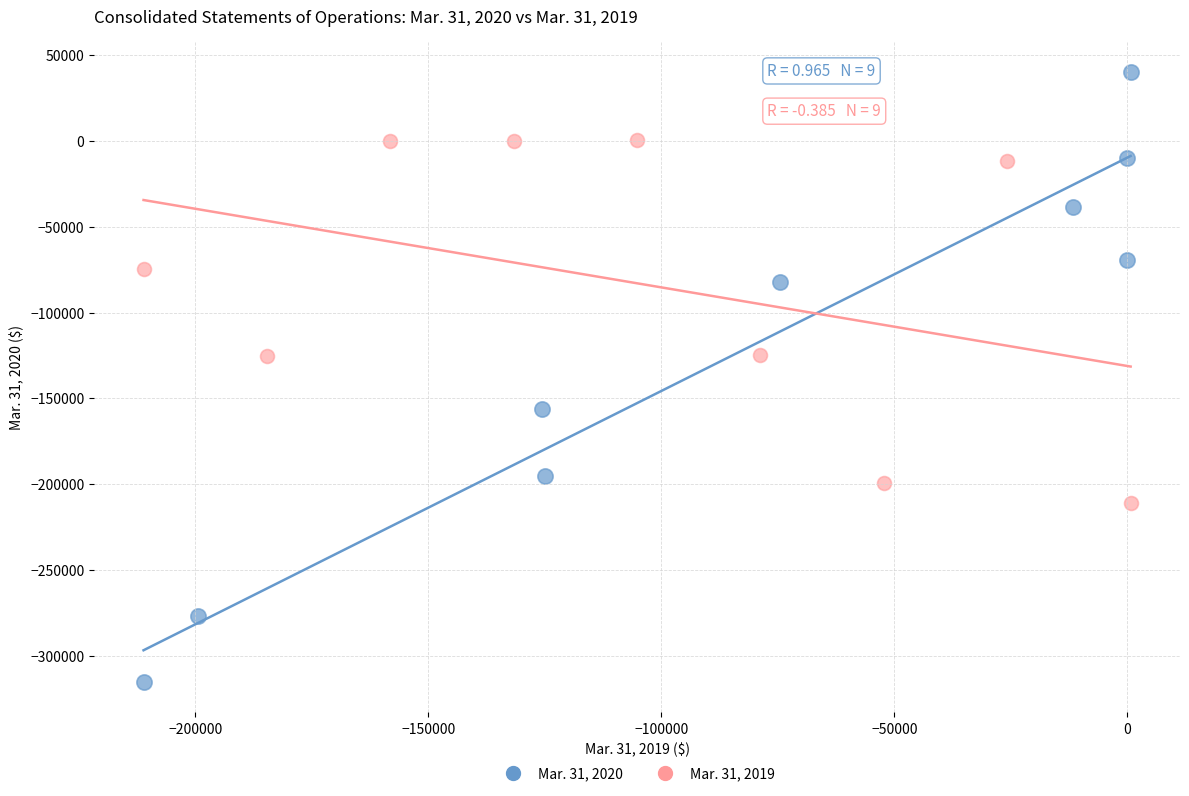

Which series reaches the maximum Y coordinate?

Mar. 31, 2020